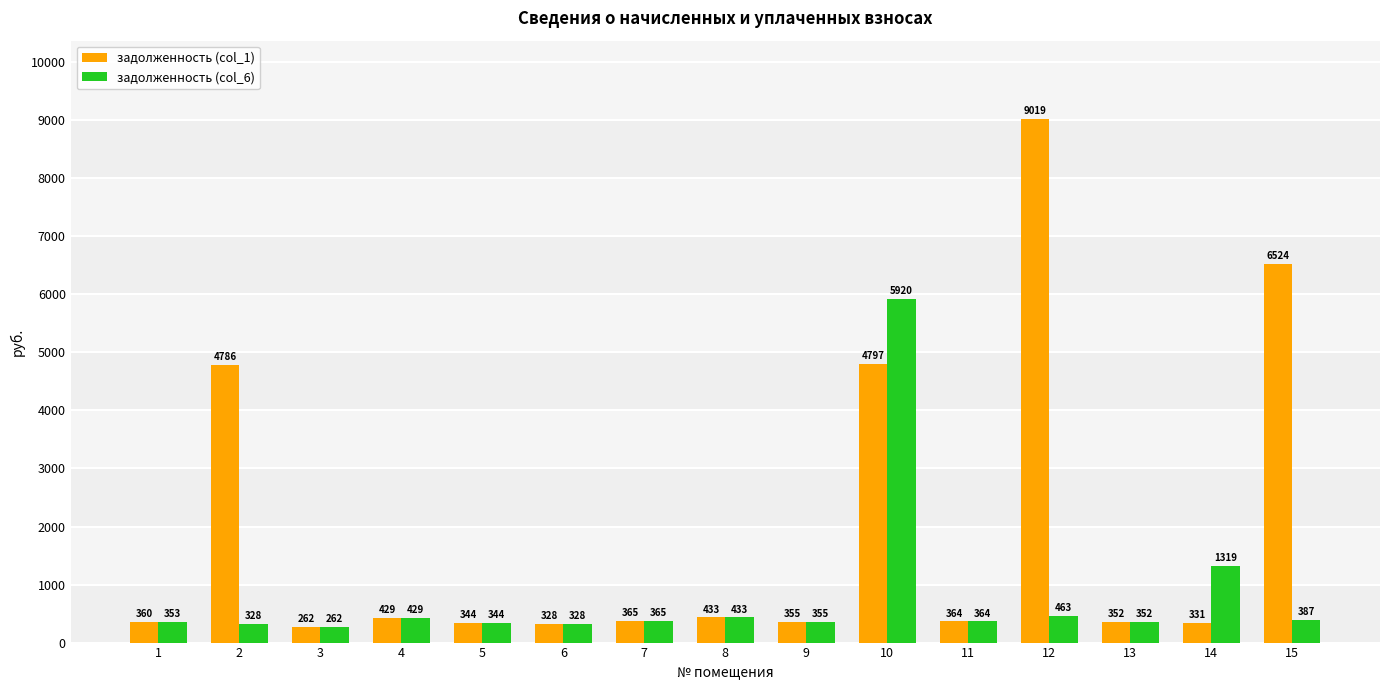

List the series in order of their peak value, lowest first.

задолженность (col_6), задолженность (col_1)